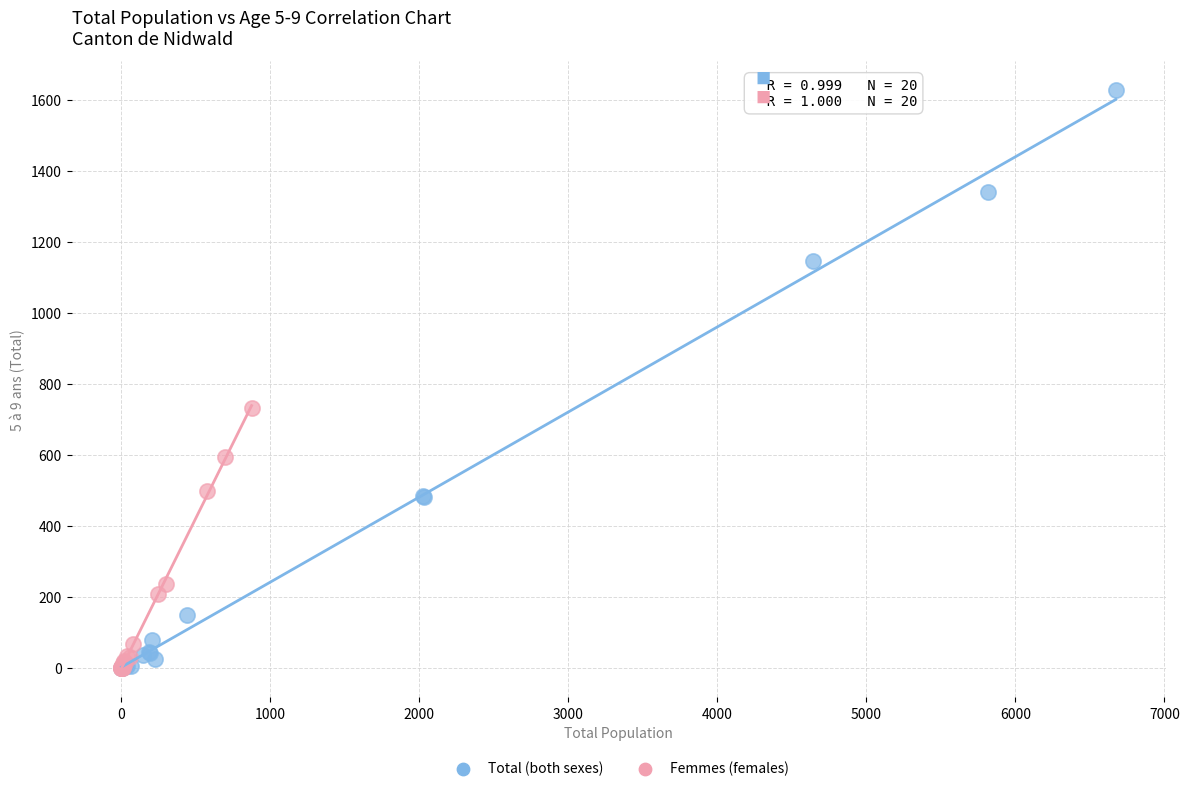

Which series reaches the maximum Y coordinate?

Total (both sexes)